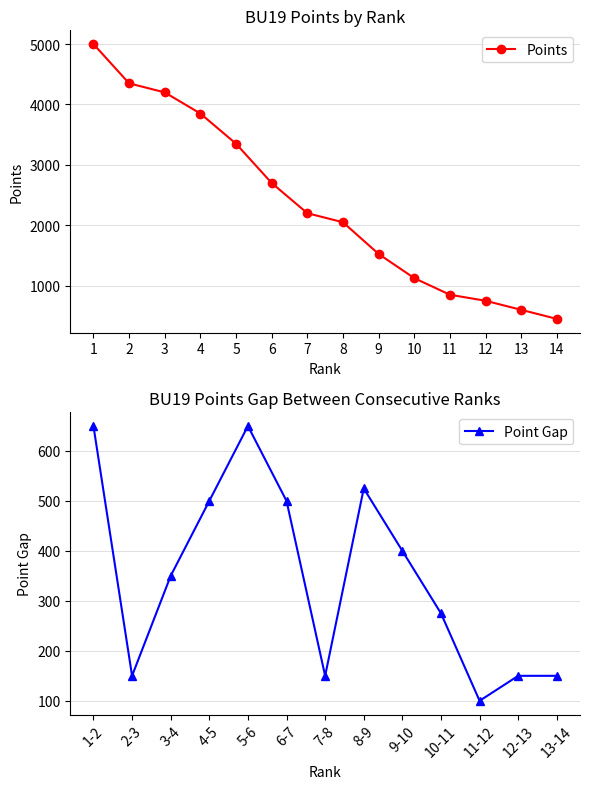

Reading right to left, list all the values displayed in this chart.

450	600	750	850	1125	1525	2050	2200	2700	3350	3850	4200	4350	5000